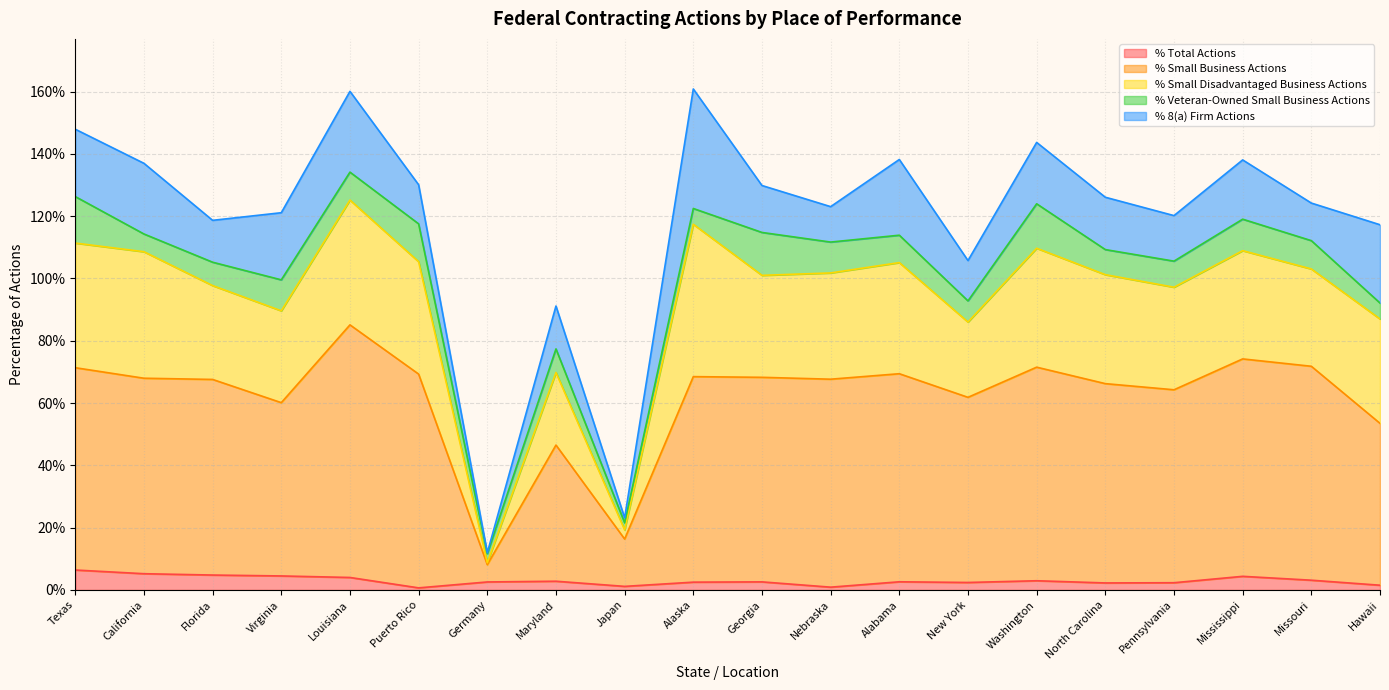

Reading left to right, what are all the values shown in this chart?

% Total Actions: Texas=0.1	California=0.1	Florida=0.0	Virginia=0.0	Louisiana=0.0	Puerto Rico=0.0	Germany=0.0	Maryland=0.0	Japan=0.0	Alaska=0.0	Georgia=0.0	Nebraska=0.0	Alabama=0.0	New York=0.0	Washington=0.0	North Carolina=0.0	Pennsylvania=0.0	Mississippi=0.0	Missouri=0.0	Hawaii=0.0
% Small Business Actions: Texas=0.6	California=0.6	Florida=0.6	Virginia=0.6	Louisiana=0.8	Puerto Rico=0.7	Germany=0.1	Maryland=0.4	Japan=0.2	Alaska=0.7	Georgia=0.7	Nebraska=0.7	Alabama=0.7	New York=0.6	Washington=0.7	North Carolina=0.6	Pennsylvania=0.6	Mississippi=0.7	Missouri=0.7	Hawaii=0.5
% Small Disadvantaged Business Actions: Texas=0.4	California=0.4	Florida=0.3	Virginia=0.3	Louisiana=0.4	Puerto Rico=0.4	Germany=0.0	Maryland=0.2	Japan=0.0	Alaska=0.5	Georgia=0.3	Nebraska=0.3	Alabama=0.4	New York=0.2	Washington=0.4	North Carolina=0.3	Pennsylvania=0.3	Mississippi=0.3	Missouri=0.3	Hawaii=0.3
% Veteran-Owned Small Business Actions: Texas=0.1	California=0.1	Florida=0.1	Virginia=0.1	Louisiana=0.1	Puerto Rico=0.1	Germany=0.0	Maryland=0.1	Japan=0.0	Alaska=0.1	Georgia=0.1	Nebraska=0.1	Alabama=0.1	New York=0.1	Washington=0.1	North Carolina=0.1	Pennsylvania=0.1	Mississippi=0.1	Missouri=0.1	Hawaii=0.1
% 8(a) Firm Actions: Texas=0.2	California=0.2	Florida=0.1	Virginia=0.2	Louisiana=0.3	Puerto Rico=0.1	Germany=0.0	Maryland=0.1	Japan=0.0	Alaska=0.4	Georgia=0.2	Nebraska=0.1	Alabama=0.2	New York=0.1	Washington=0.2	North Carolina=0.2	Pennsylvania=0.1	Mississippi=0.2	Missouri=0.1	Hawaii=0.3